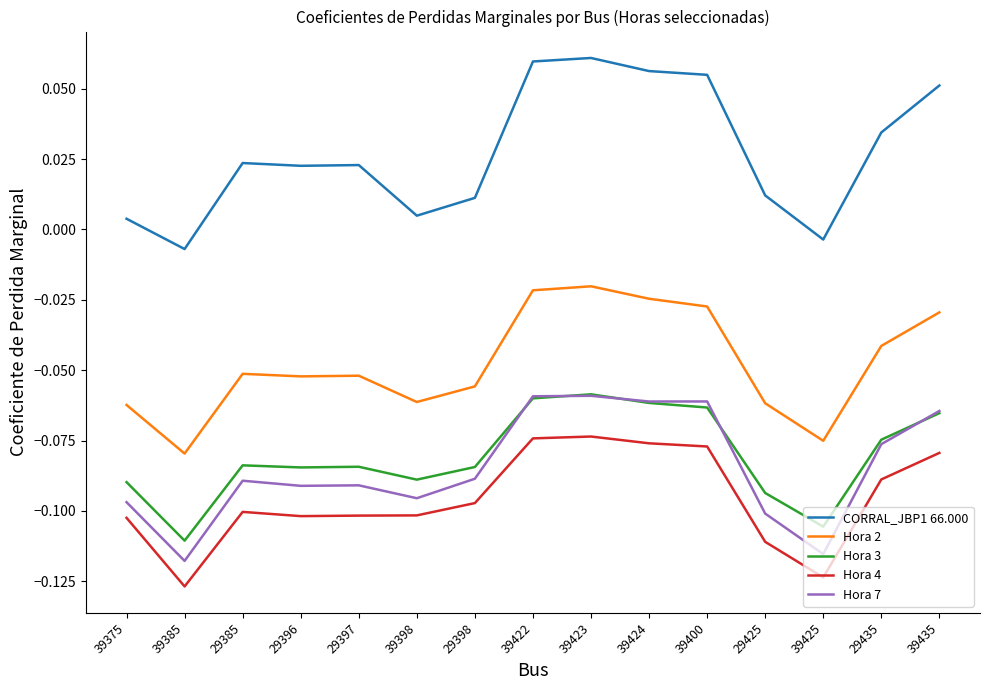

Which series has the largest range (max minus min)?

CORRAL_JBP1 66.000